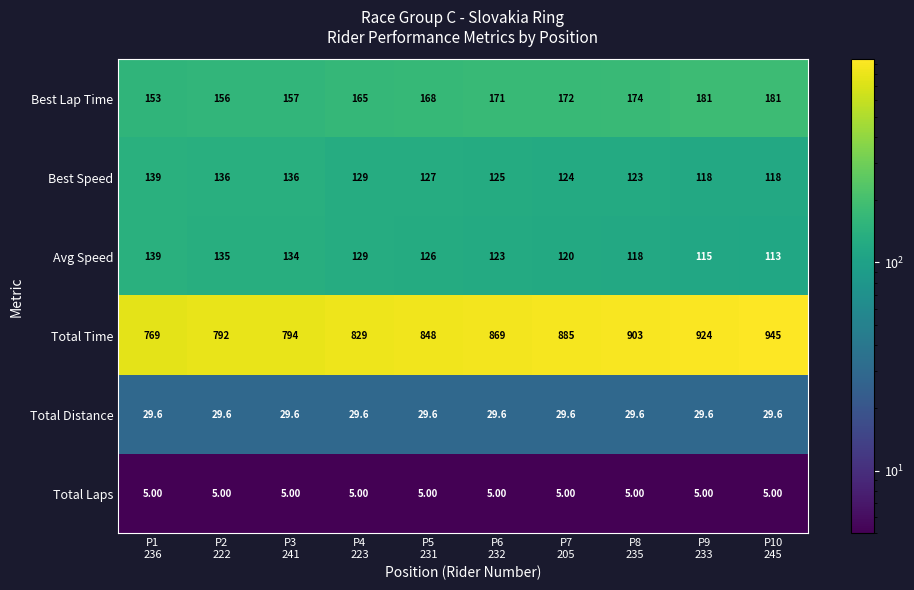

What is the sum of all Total Time values?

8558.0